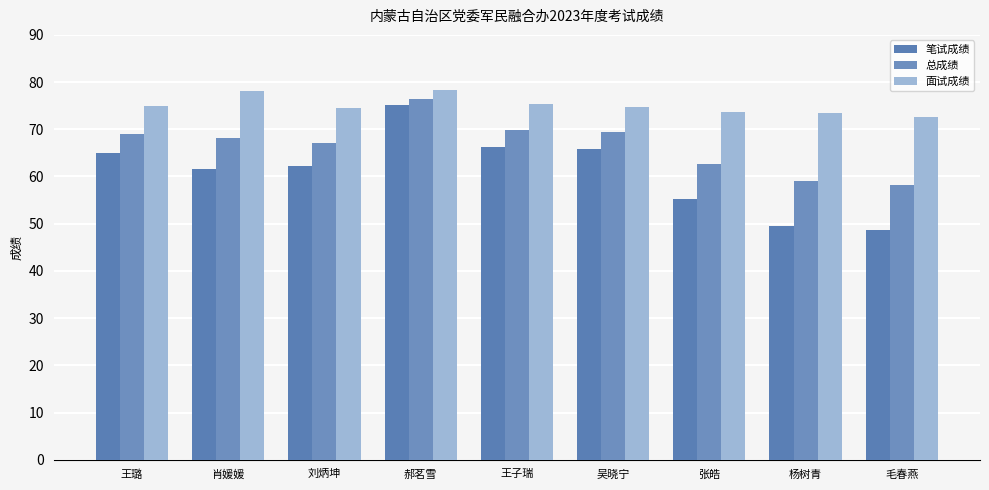

The 面试成绩 series shows 74.9 at 王璐. True or false?

True